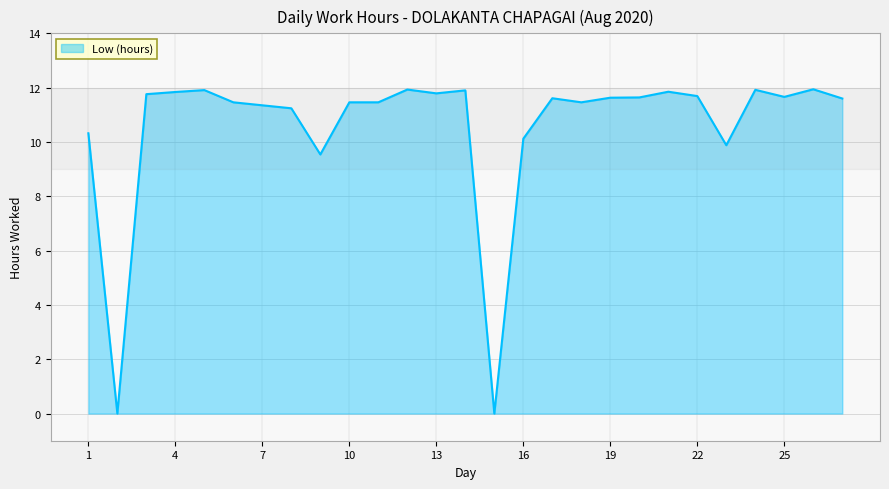

True or false: there are more than 0 points higher than both neighbors.

True